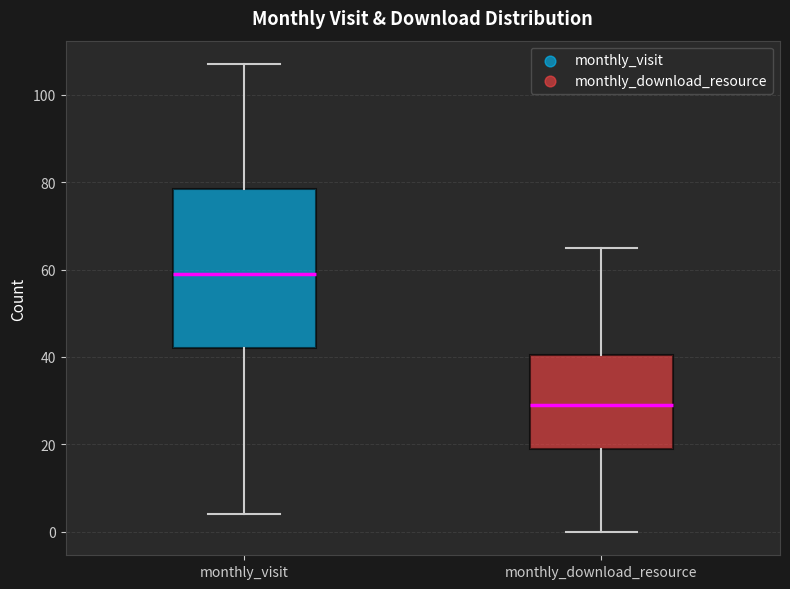

Which box is the tallest, from its lower edge to its upper edge?

monthly_visit